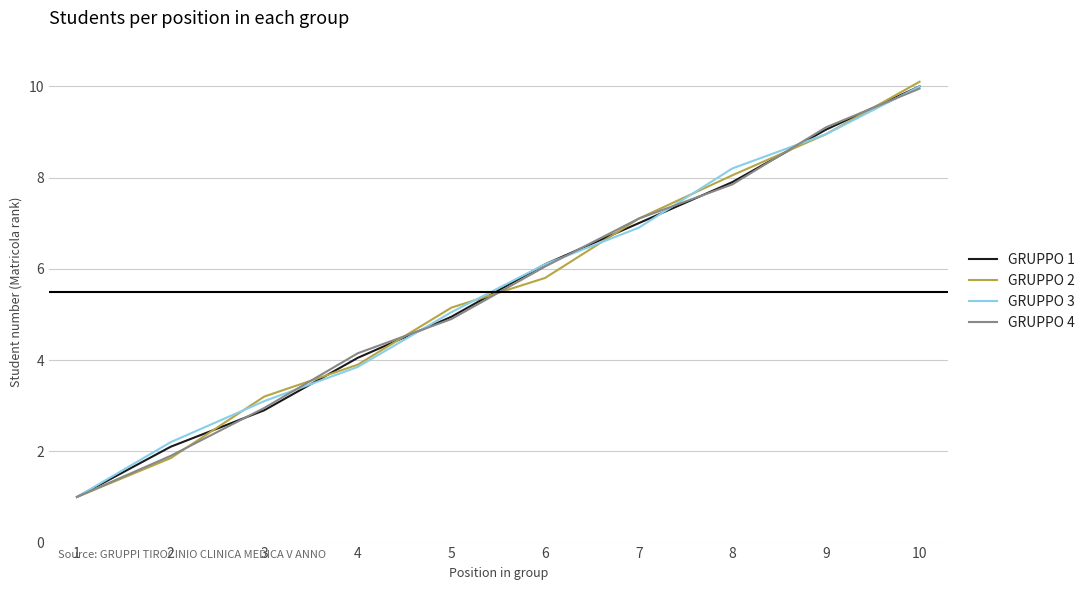

Is the value of GRUPPO 3 at 8 greater than the value of GRUPPO 1 at 4?

Yes